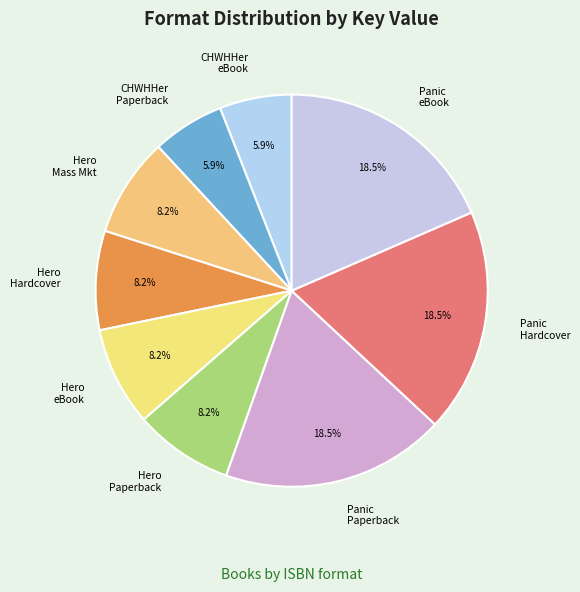

What is the ratio of the value at Hero Mass Mkt to the value at Panic Hardcover?

0.4